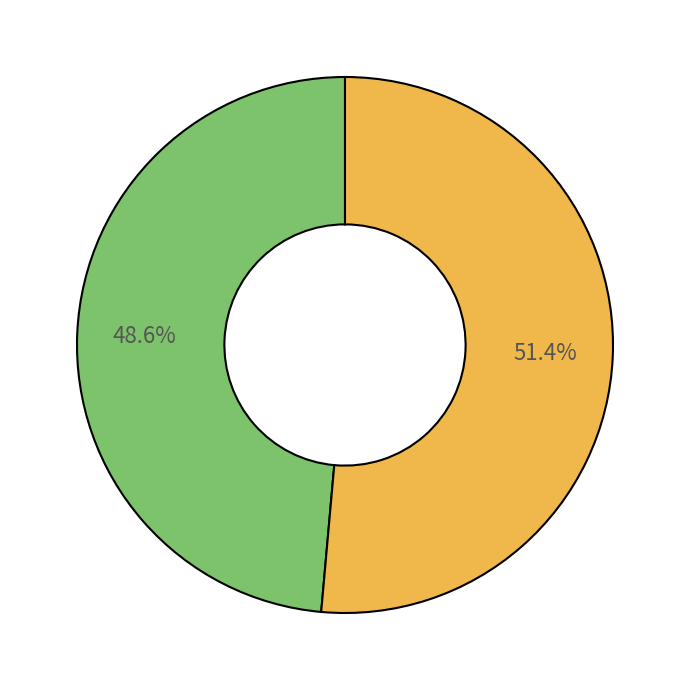

Does any single category account for the majority?

Yes